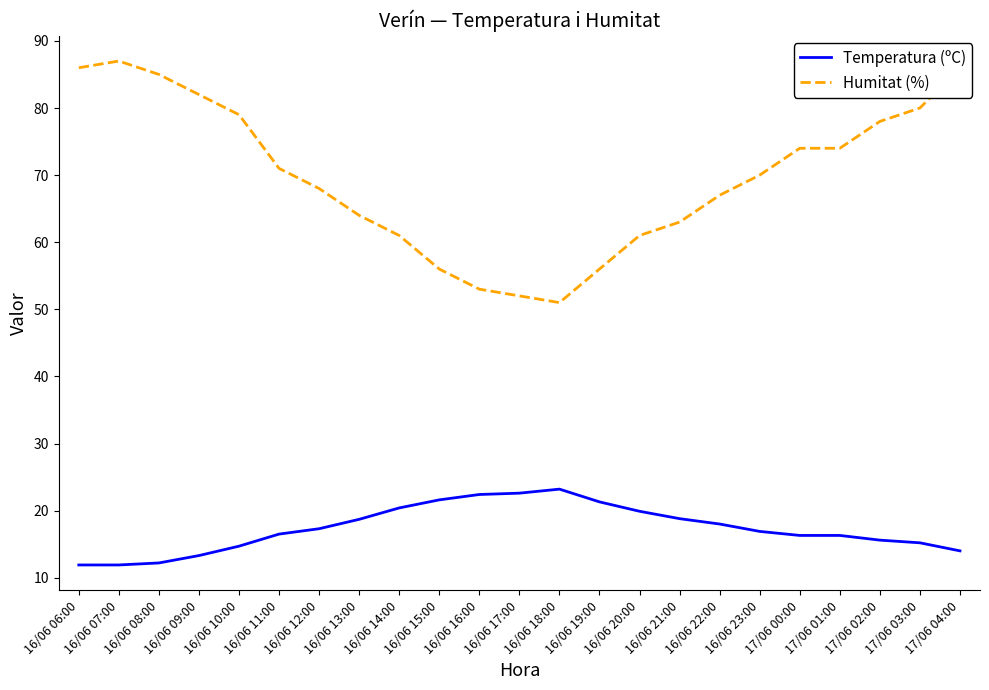

At which label does Humitat (%) reach its peak?

16/06 07:00